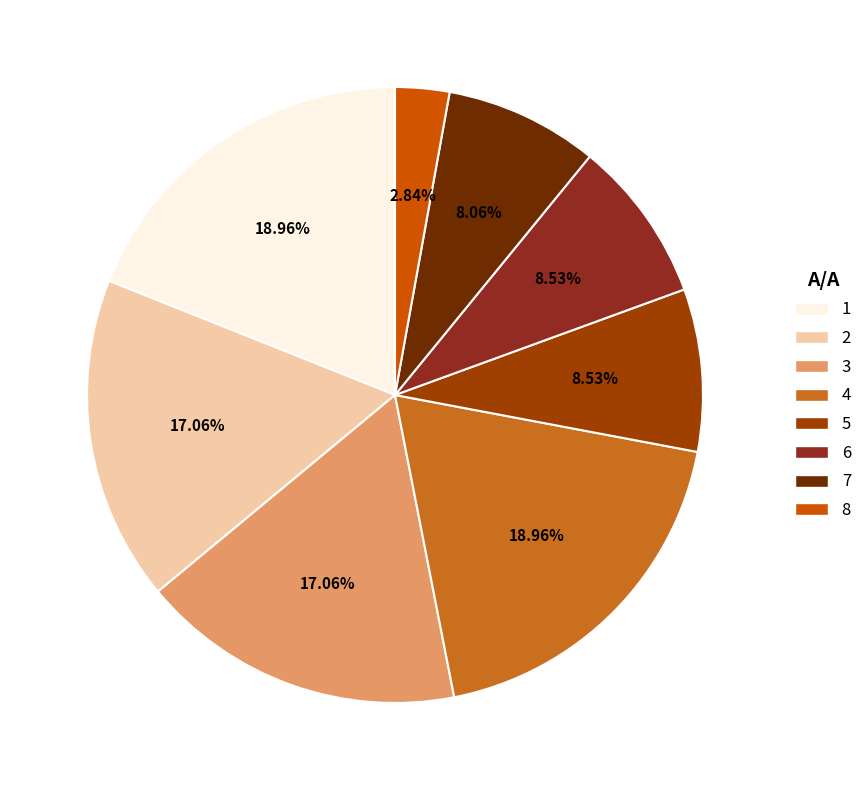

To the nearest percent, what is the combined percentage of 4 and 7?

27%